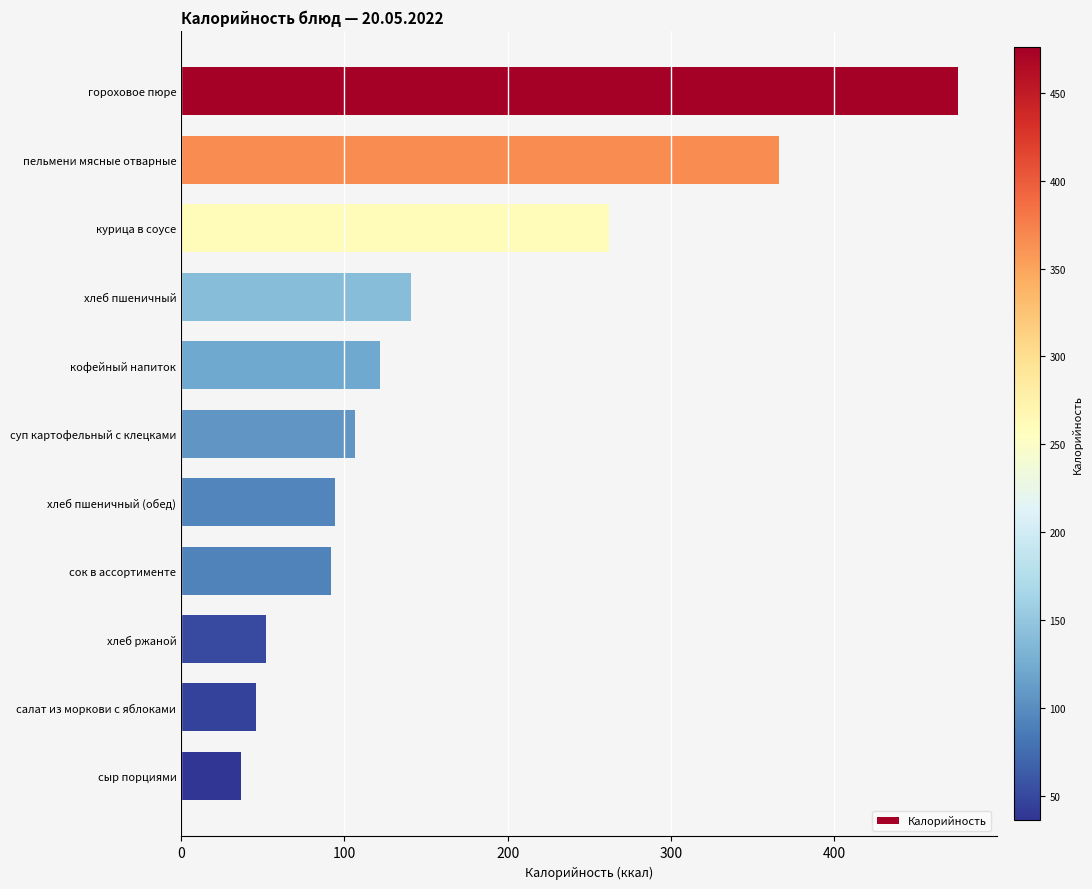

Which category has the lowest value across all series?

сыр порциями